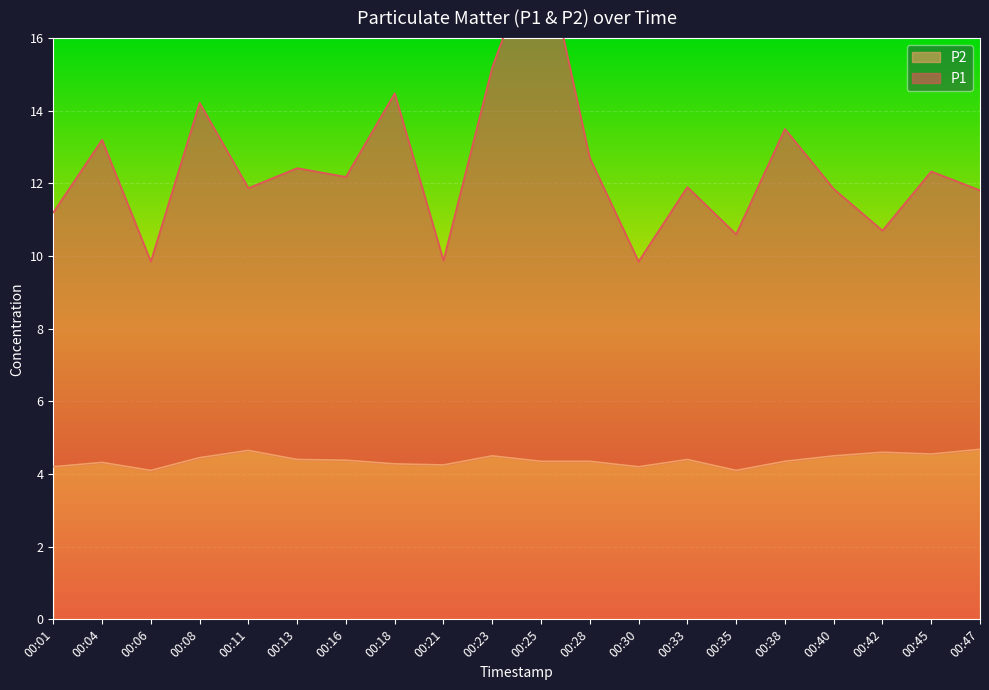

True or false: P2 has a value of 7.8 at 00:45.

False